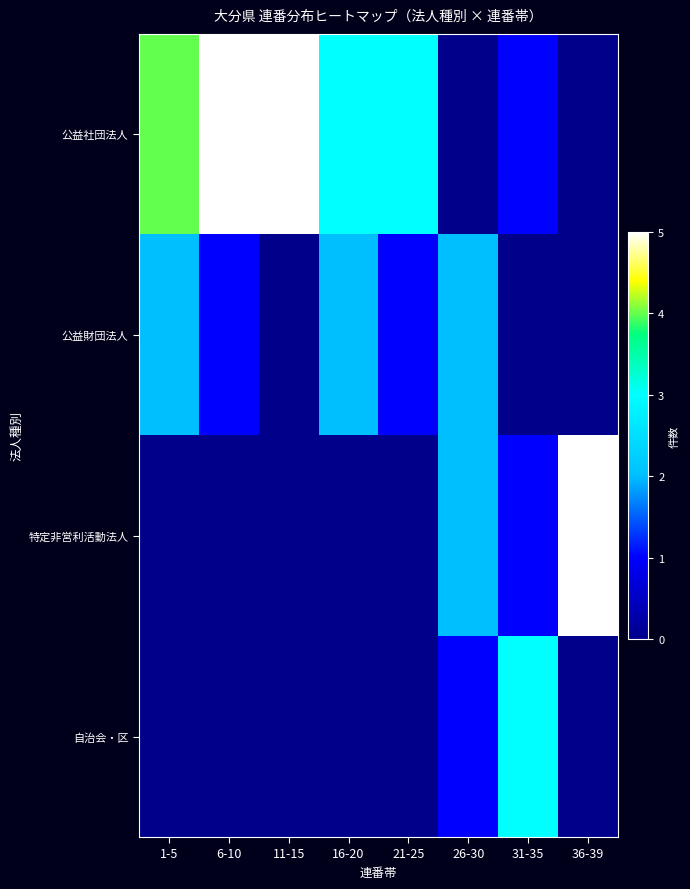

Reading left to right, list all the values displayed in this chart.

公益社団法人: 1-5=4	6-10=5	11-15=5	16-20=3	21-25=3	26-30=0	31-35=1	36-39=0
公益財団法人: 1-5=2	6-10=1	11-15=0	16-20=2	21-25=1	26-30=2	31-35=0	36-39=0
特定非営利活動法人: 1-5=0	6-10=0	11-15=0	16-20=0	21-25=0	26-30=2	31-35=1	36-39=5
自治会・区: 1-5=0	6-10=0	11-15=0	16-20=0	21-25=0	26-30=1	31-35=3	36-39=0